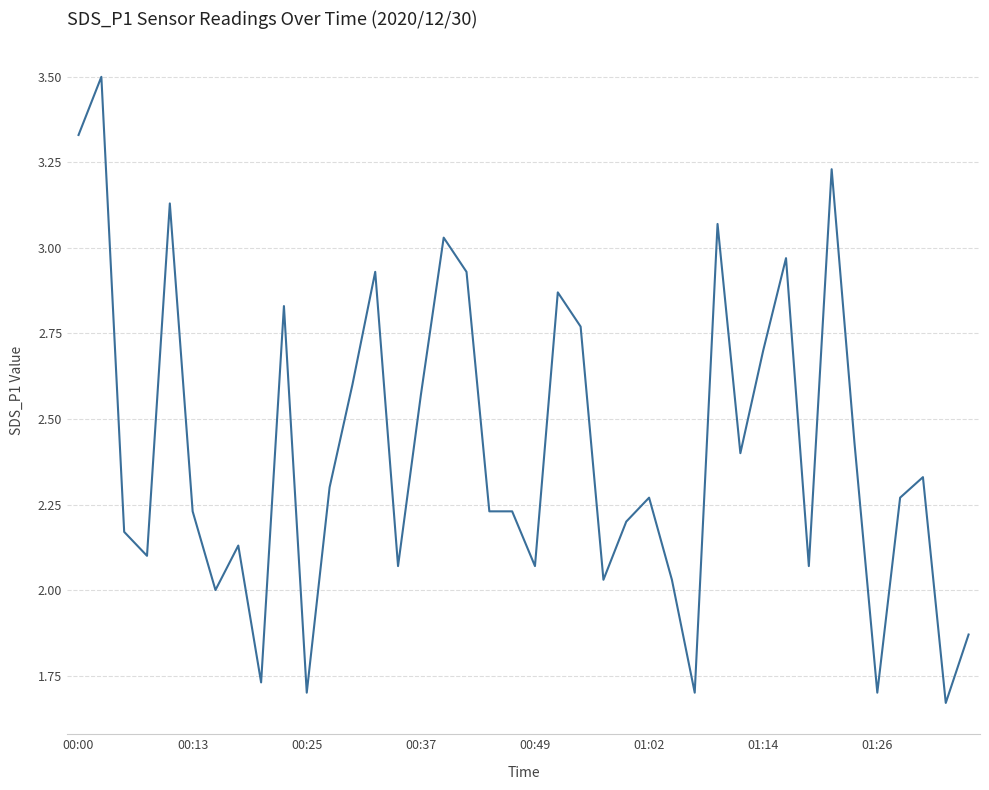

What is the difference between the second highest and second lowest values?

1.6